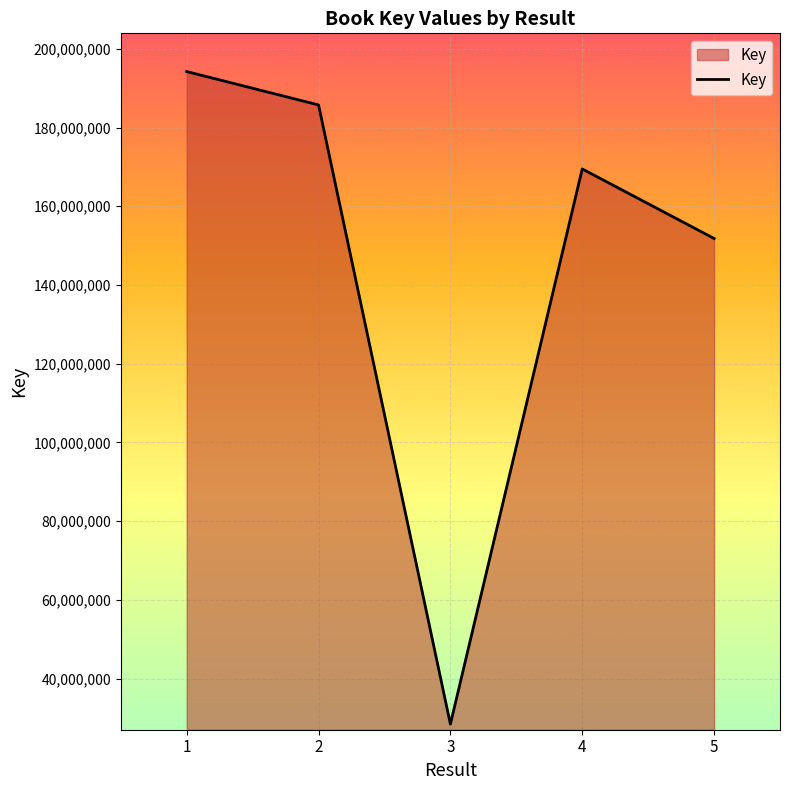

Reading left to right, transcribe all the data shown in this chart.

1=194226507	2=185743726	3=28414778	4=169479891	5=151813552